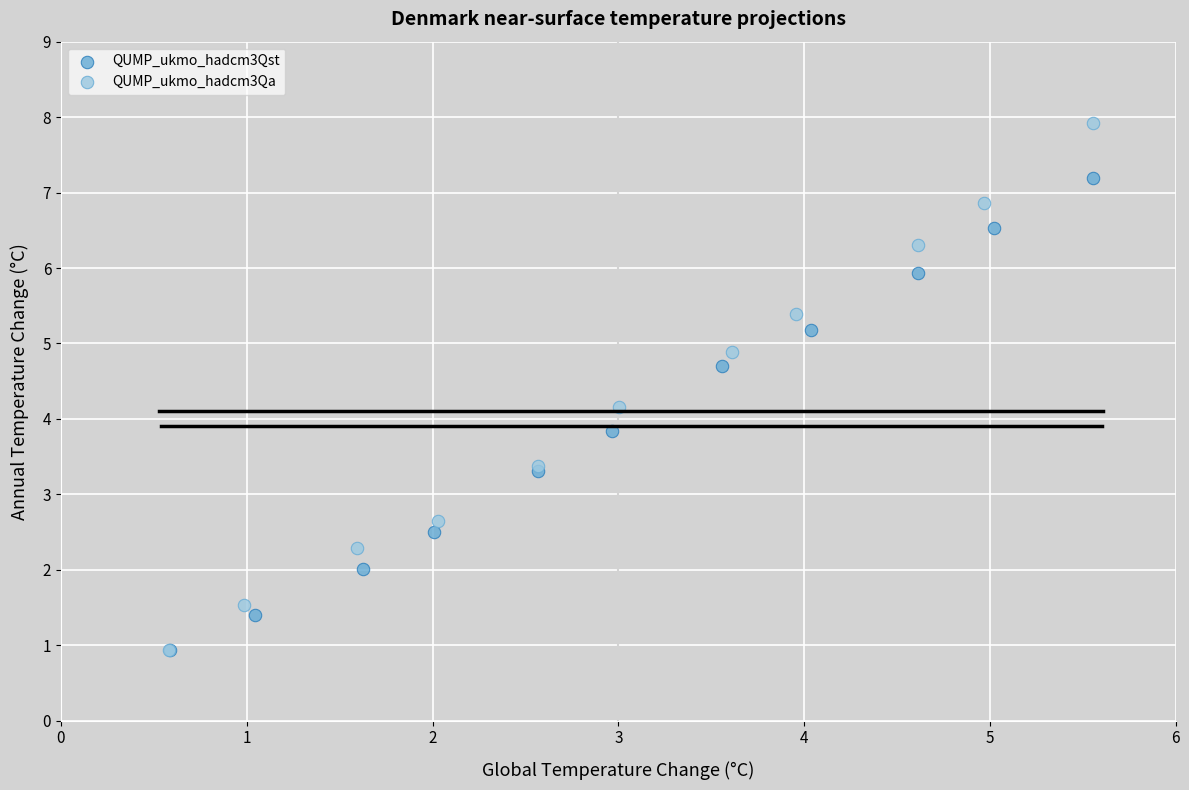

Which series has the widest spread of Y values?

QUMP_ukmo_hadcm3Qa